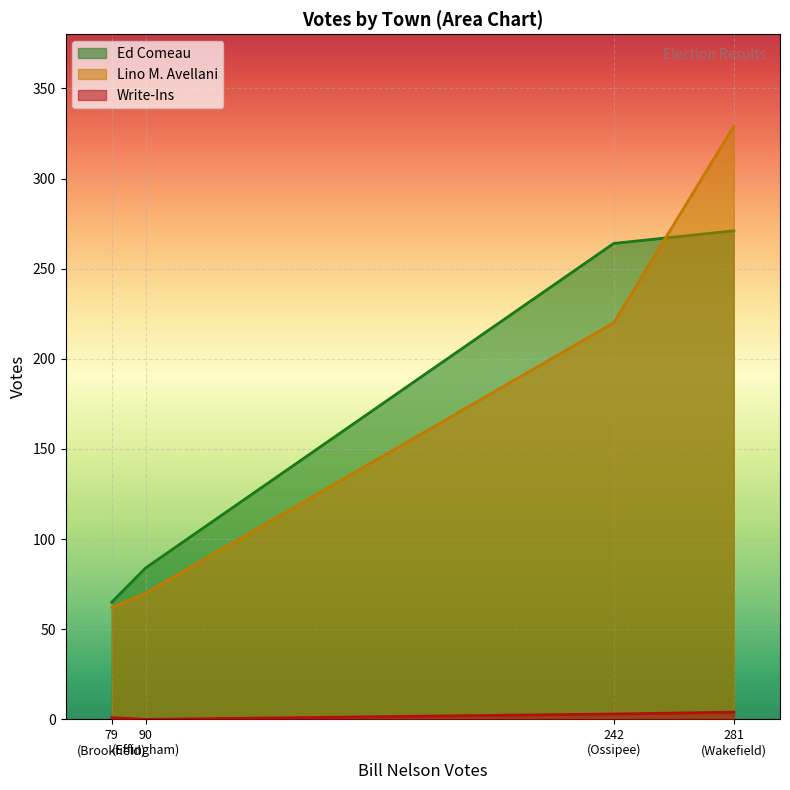

Count the number of categories in the chart.

4